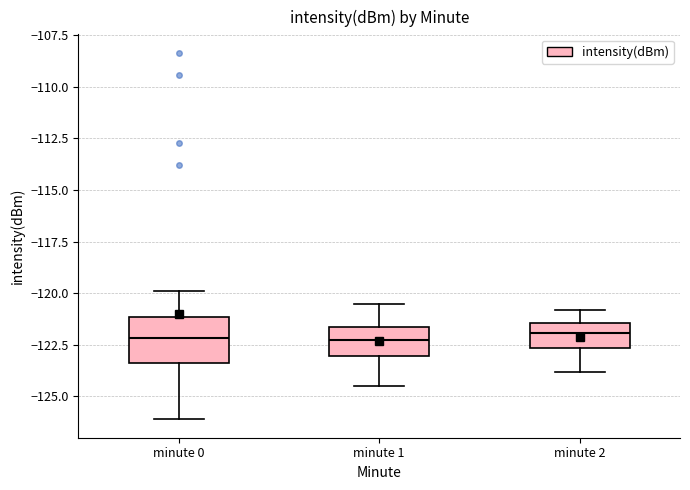

Comparing the boxes themselves (not the whiskers), which one is the tallest?

minute 0